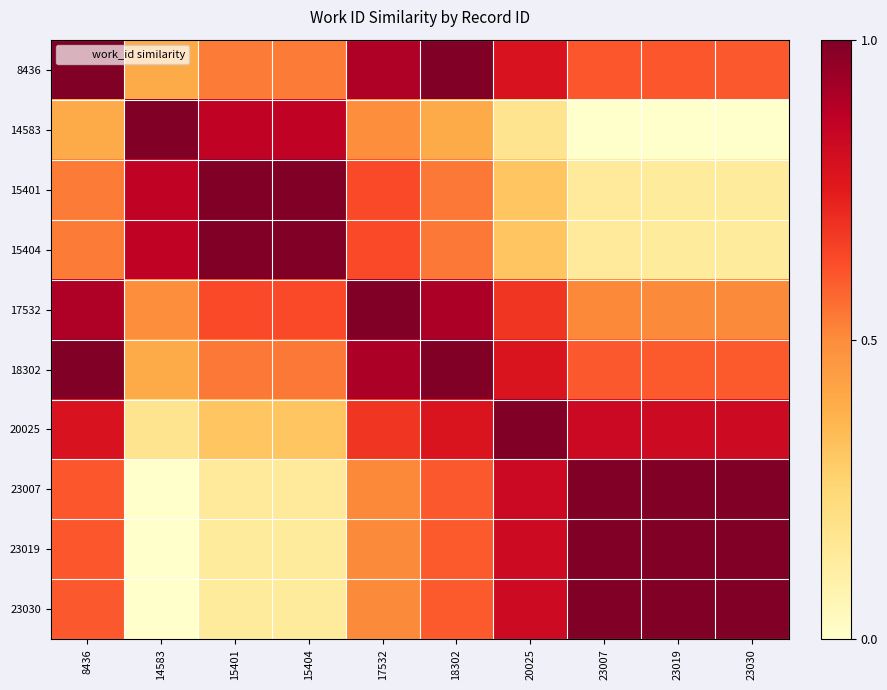

What is the total value across all series at 23019?

5.8